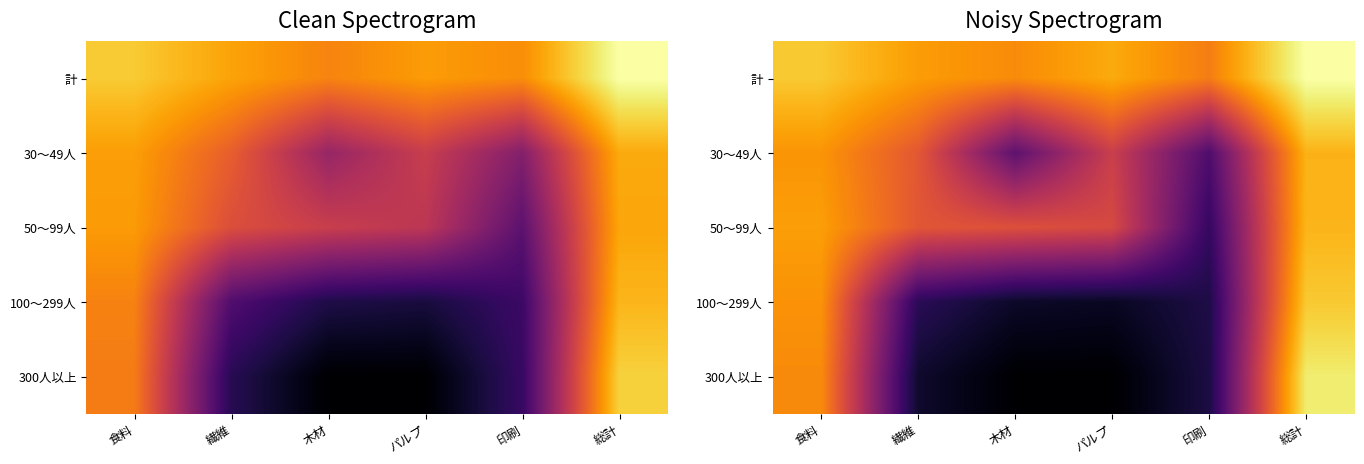

Which has a higher value, パルプ or 木材?

パルプ